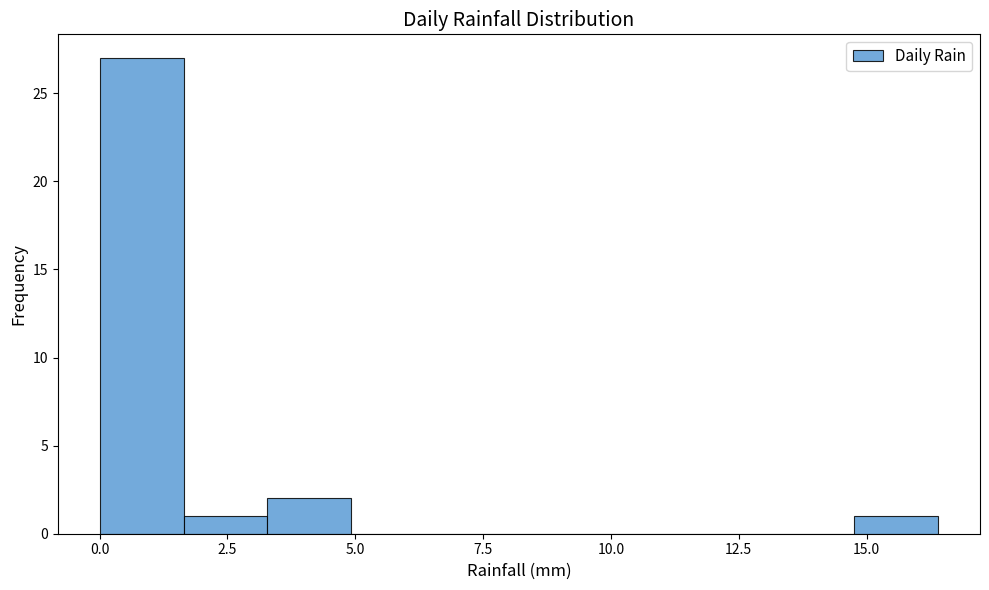

Around what value on the x-axis is the tallest bar? Give the approximate position of its centre, as read against the axis.

1.0